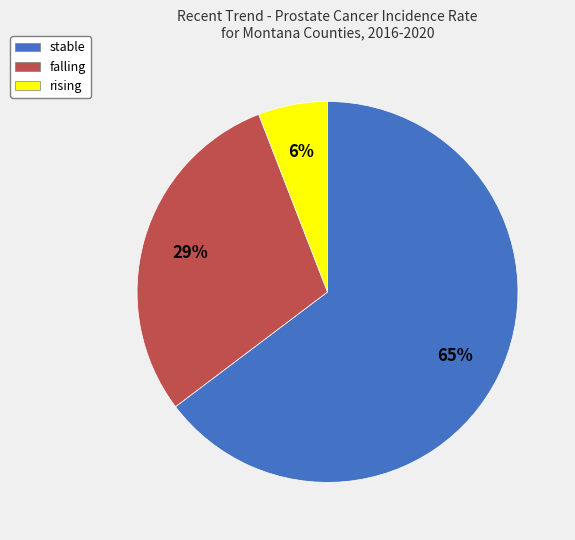

Rank the categories by value from lowest to highest.

rising, falling, stable